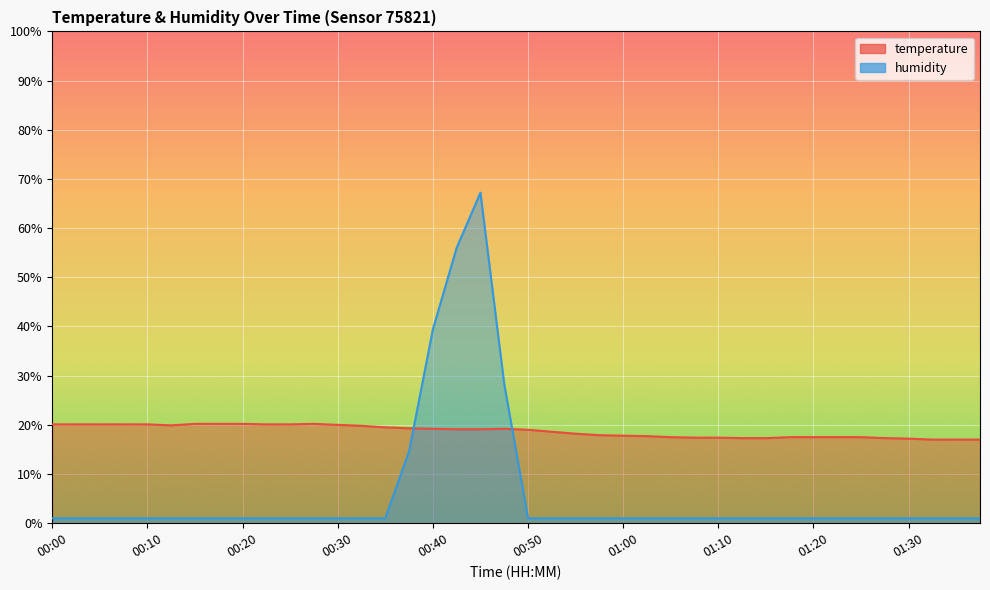

Which series has the largest total across all categories?

temperature